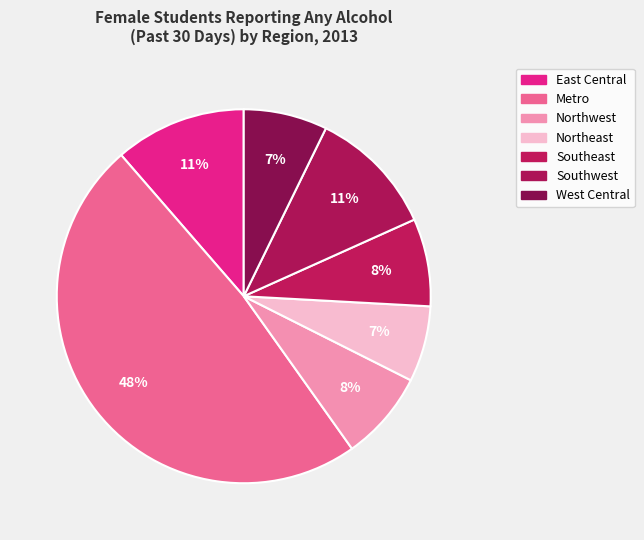

Is there any slice that represents more than half of the pie?

No